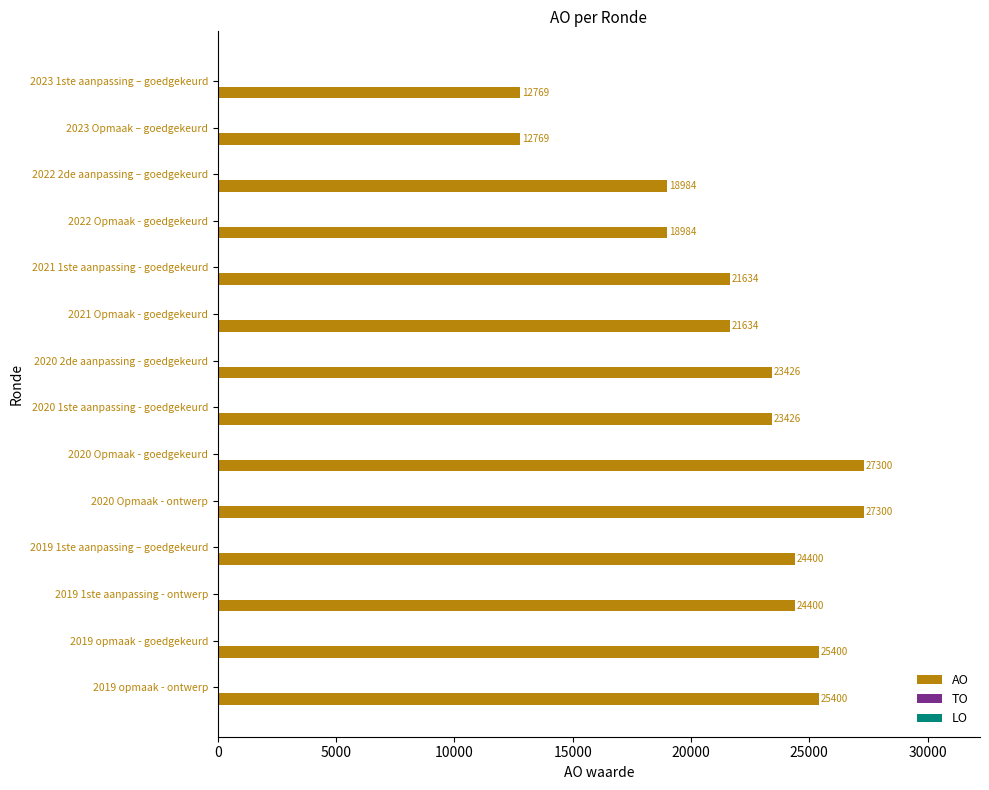

What is the greatest value displayed?

27300